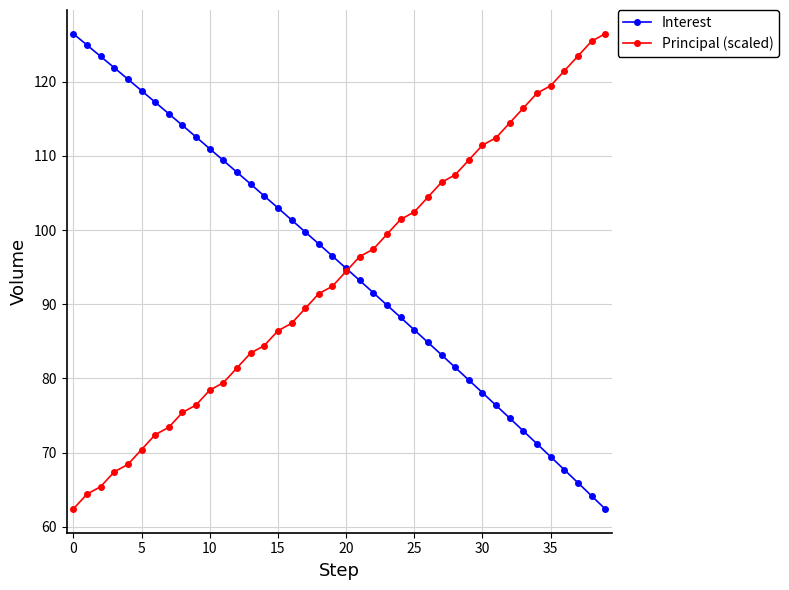

How many values in the Interest series are below 96?

20